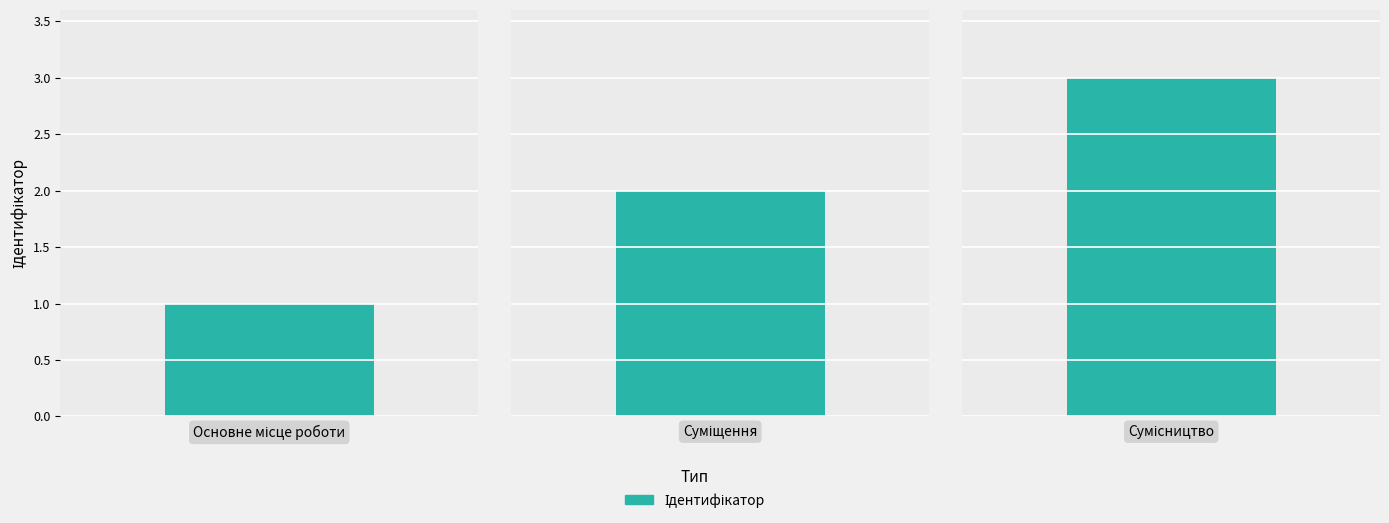

At which label does the data first exceed 2?

Сумісництво